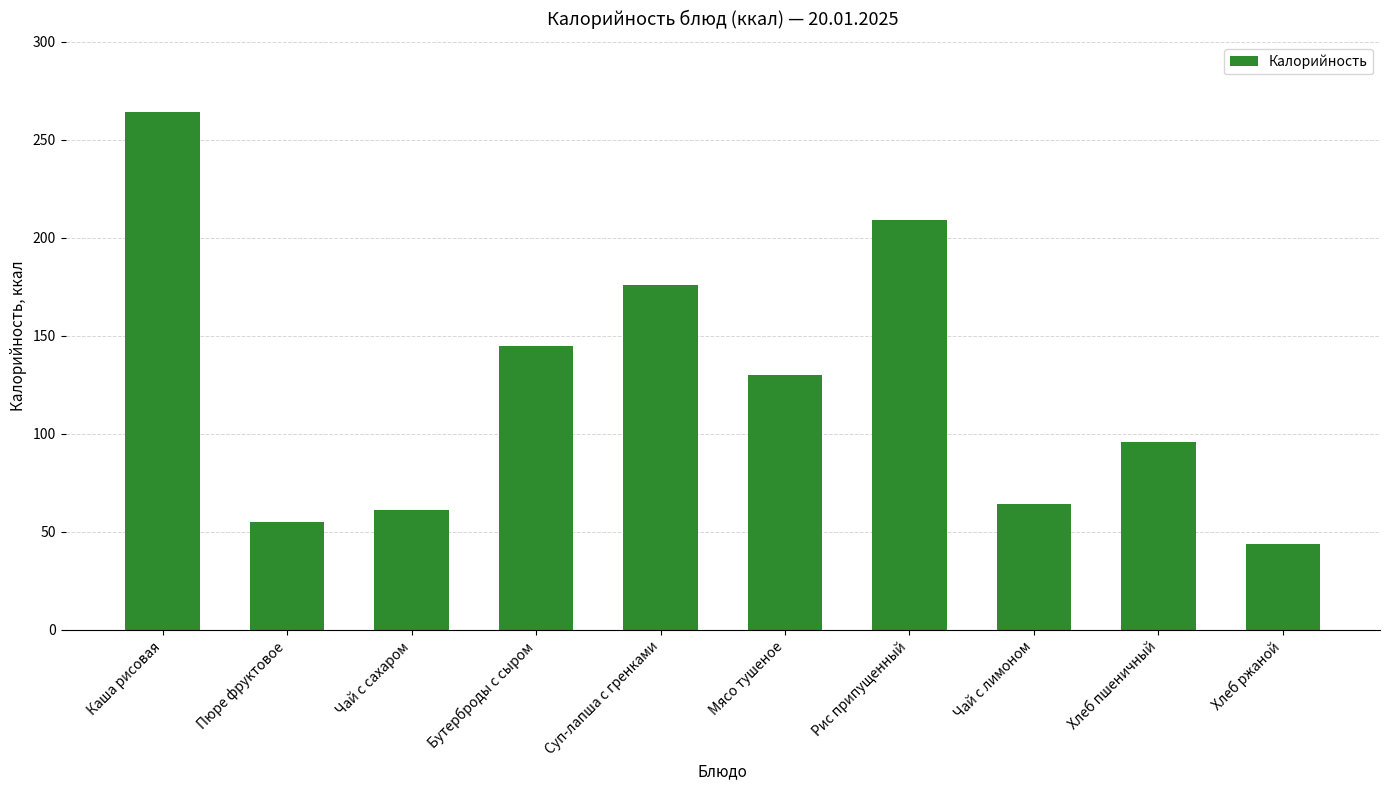

Are the bars horizontal?

No